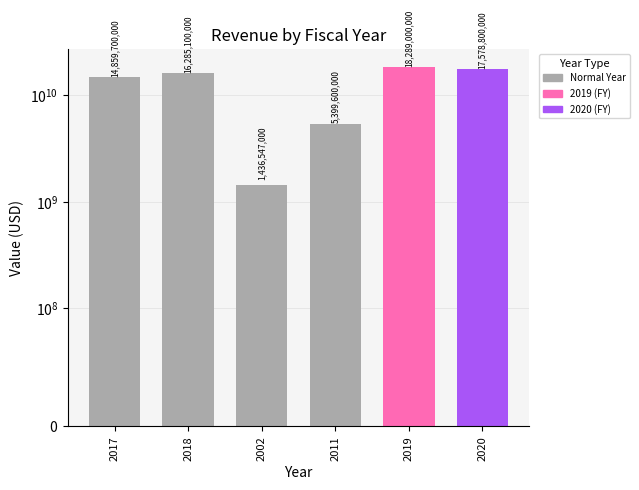

Reading right to left, extract all data points from this chart.

2020=17578800000	2019=18289000000	2011=5399600000	2002=1436547000	2018=16285100000	2017=14859700000